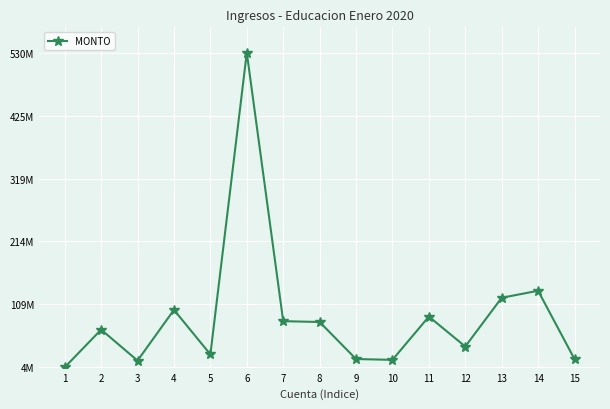

What is the greatest value displayed?

529647022